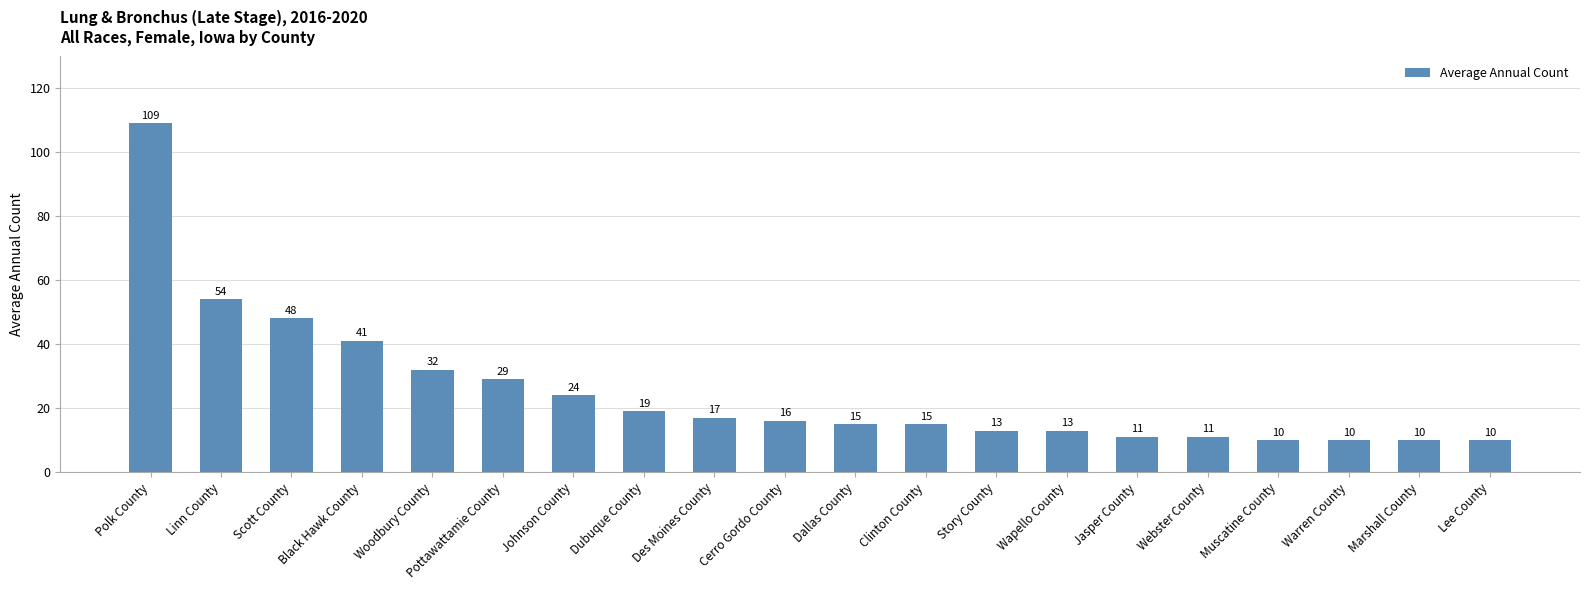

Is it true that the value at Warren County is 10?

True